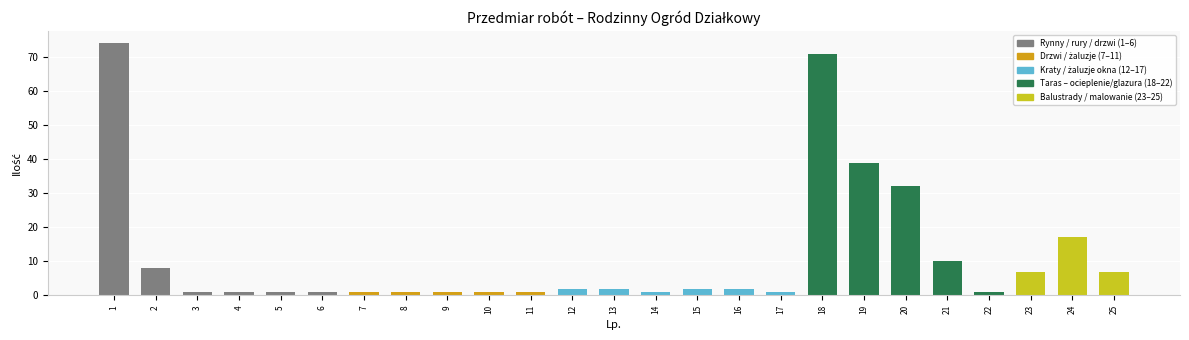

What is the greatest value displayed?

74